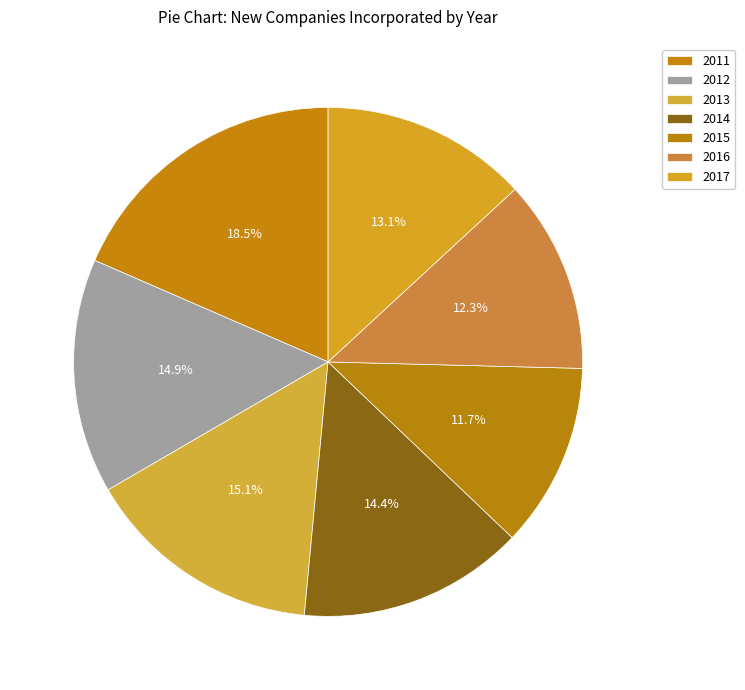

Count the number of slices in the pie.

7